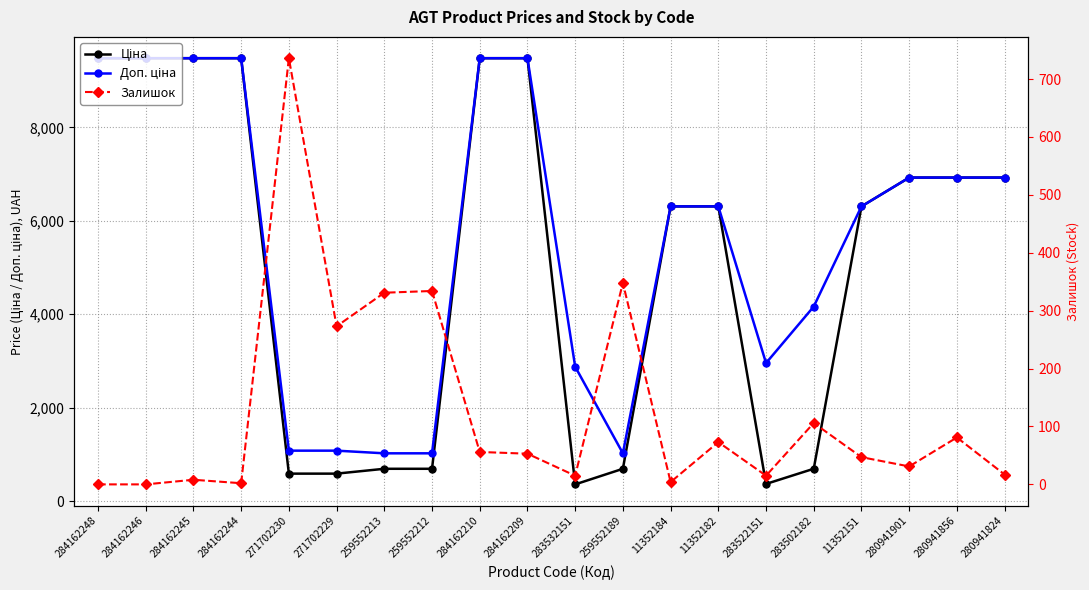

What is the approximate value of Ціна at 259552212?

693.7